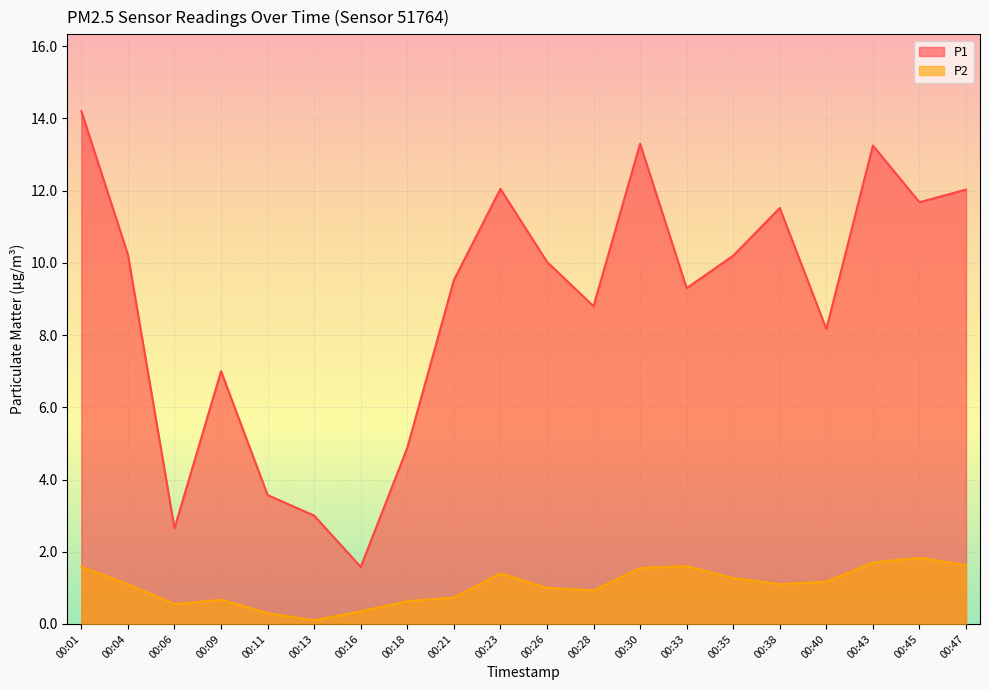

True or false: P2 has a value of 1.2 at 00:40.

True